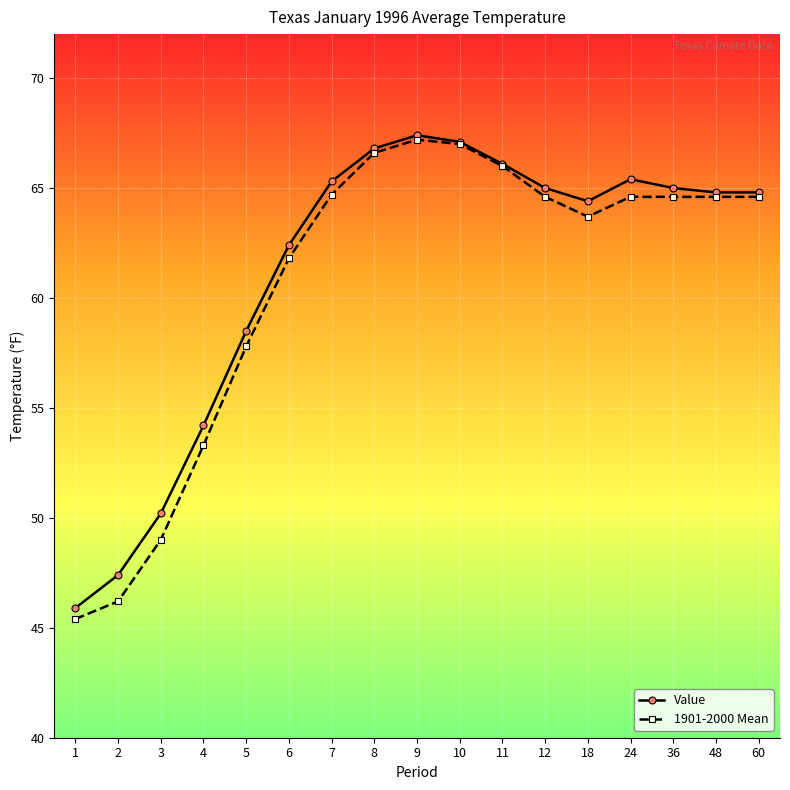

Rank the series by their average value, from highest to lowest.

Value, 1901-2000 Mean